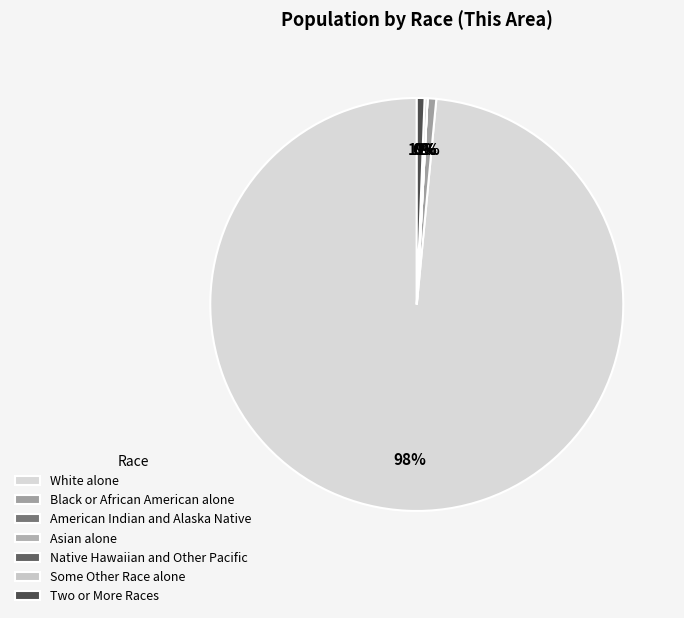

Which has a higher value, Black or African American alone or White alone?

White alone